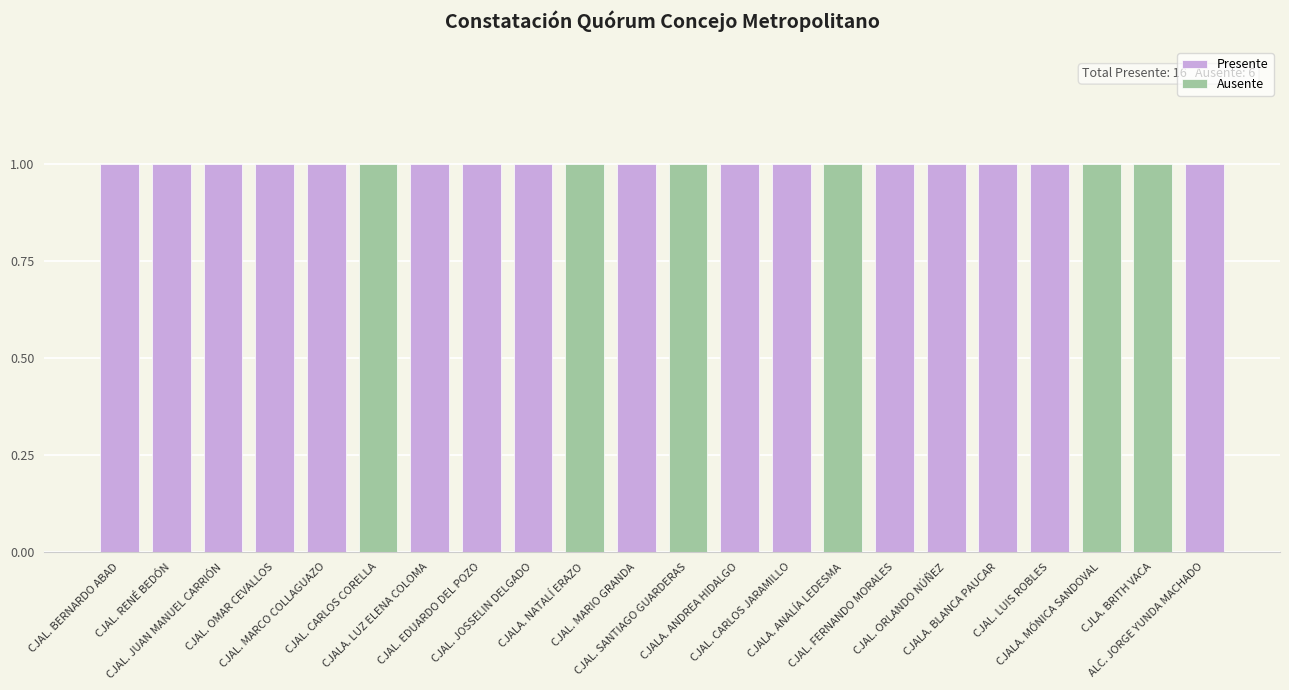

What is the total value across all series at CJAL. ORLANDO NÚÑEZ?

1